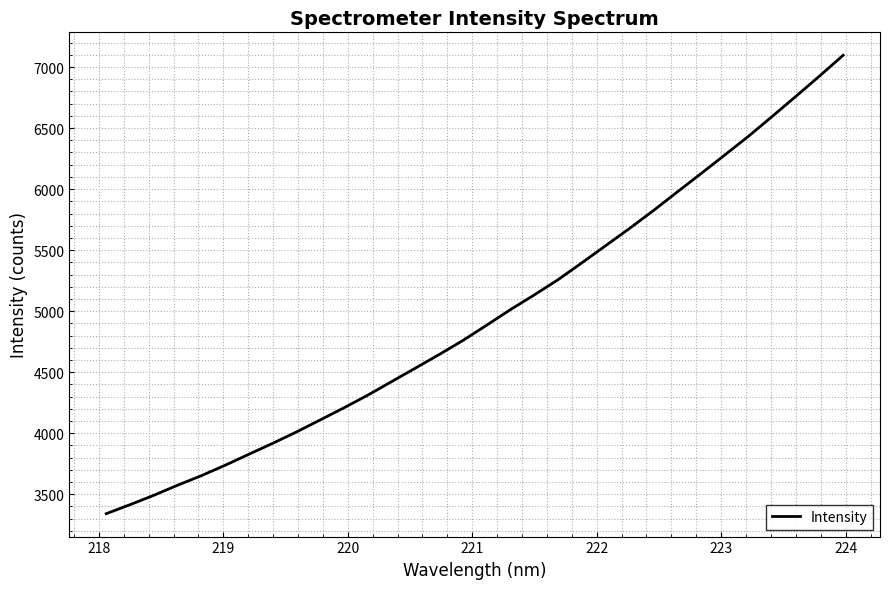

What is the greatest value displayed?

7096.3